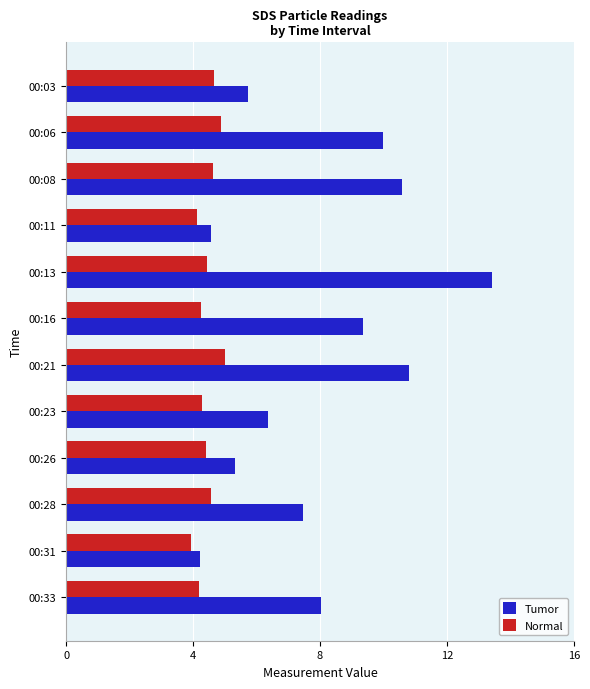

What is the difference between the highest and lowest values at 00:03?

1.1